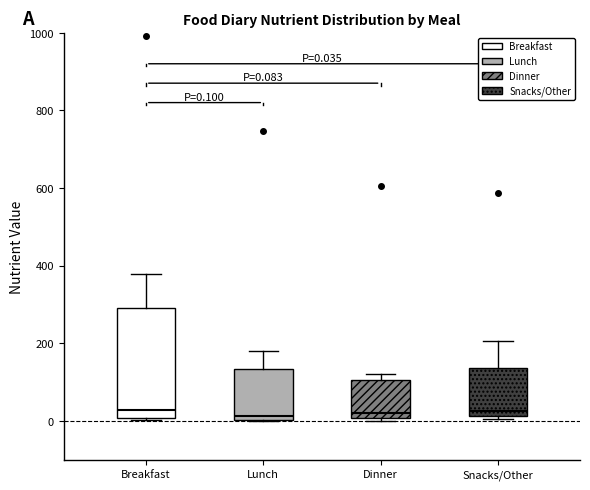

Comparing the boxes themselves (not the whiskers), which one is the tallest?

Breakfast